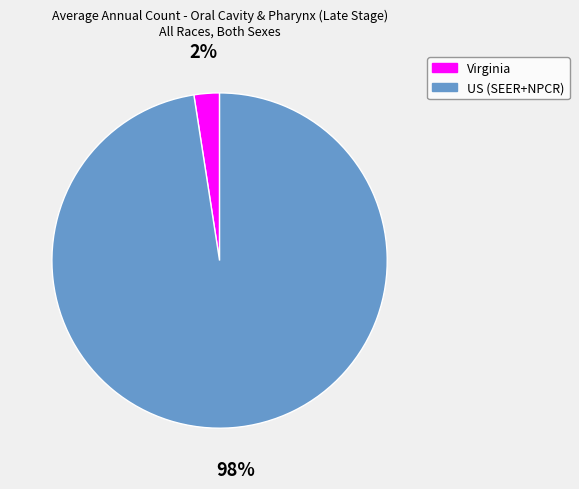

Which category has the biggest portion of the pie?

US (SEER+NPCR)